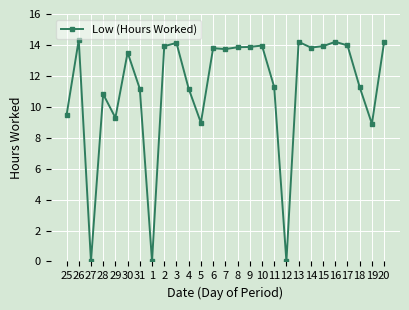

What is the label of the 9th point from the left?

2